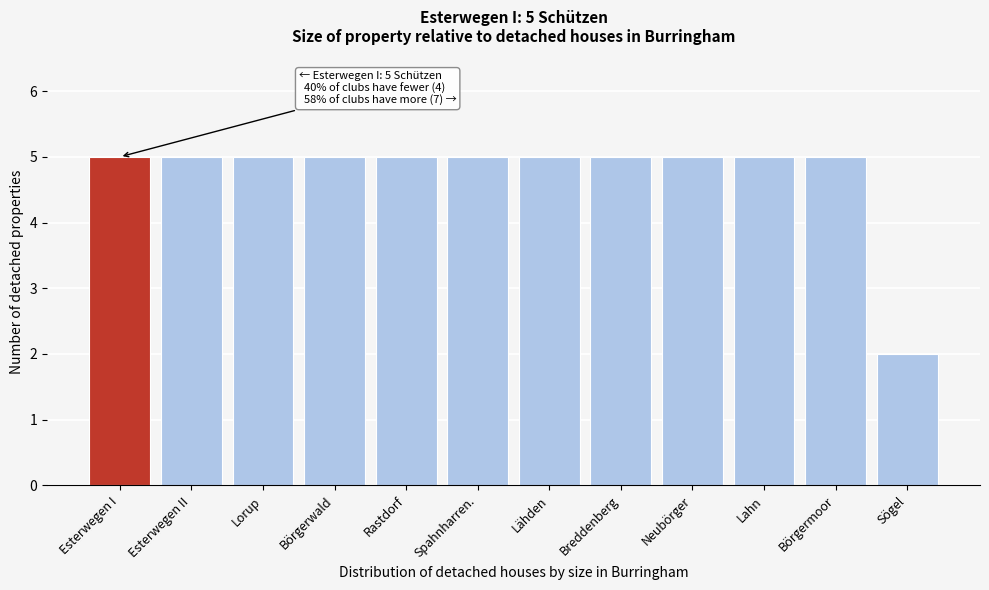

Reading left to right, what are all the values shown in this chart?

Esterwegen I=5	Esterwegen II=5	Lorup=5	Börgerwald=5	Rastdorf=5	Spahnharren.=5	Lähden=5	Breddenberg=5	Neubörger=5	Lahn=5	Börgermoor=5	Sögel=2